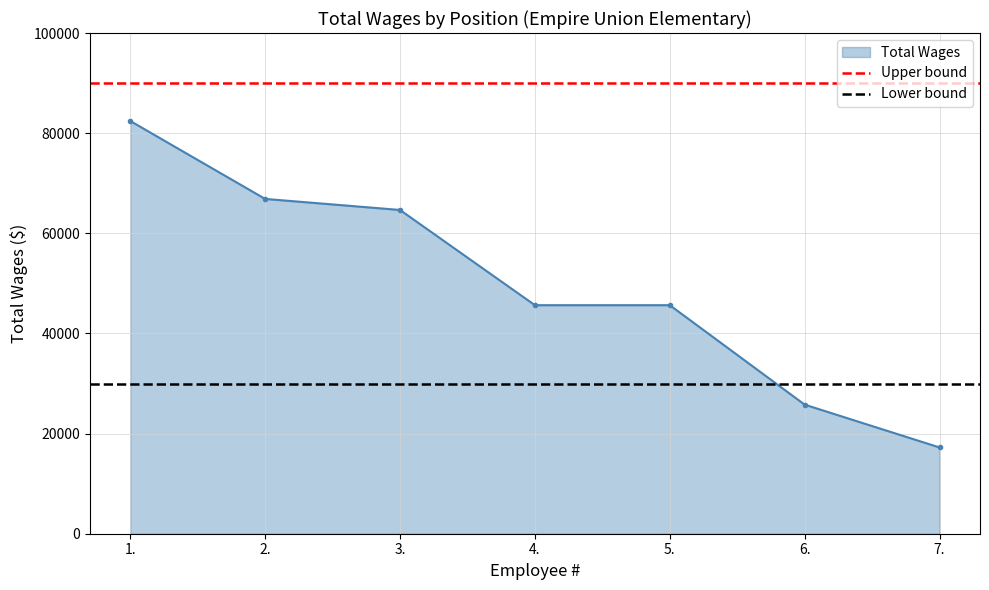

True or false: Total Wages has more than 2 interior local peaks.

False